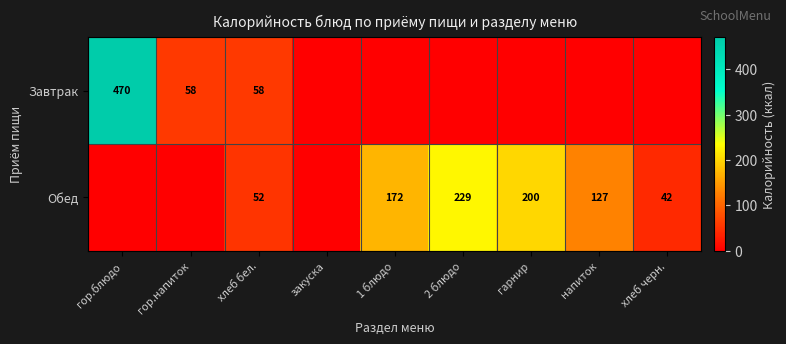

What is the sum of the Обед values at гарнир and 2 блюдо?

429